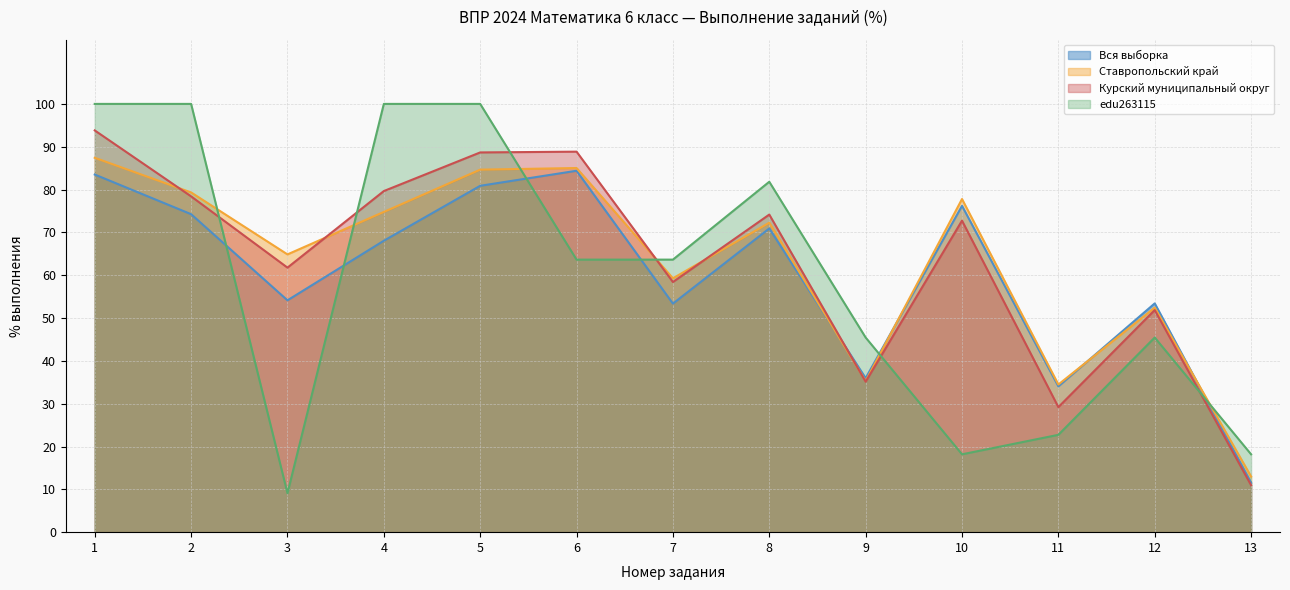

What is the difference between the maximum and minimum values in the Курский муниципальный округ series?

82.8